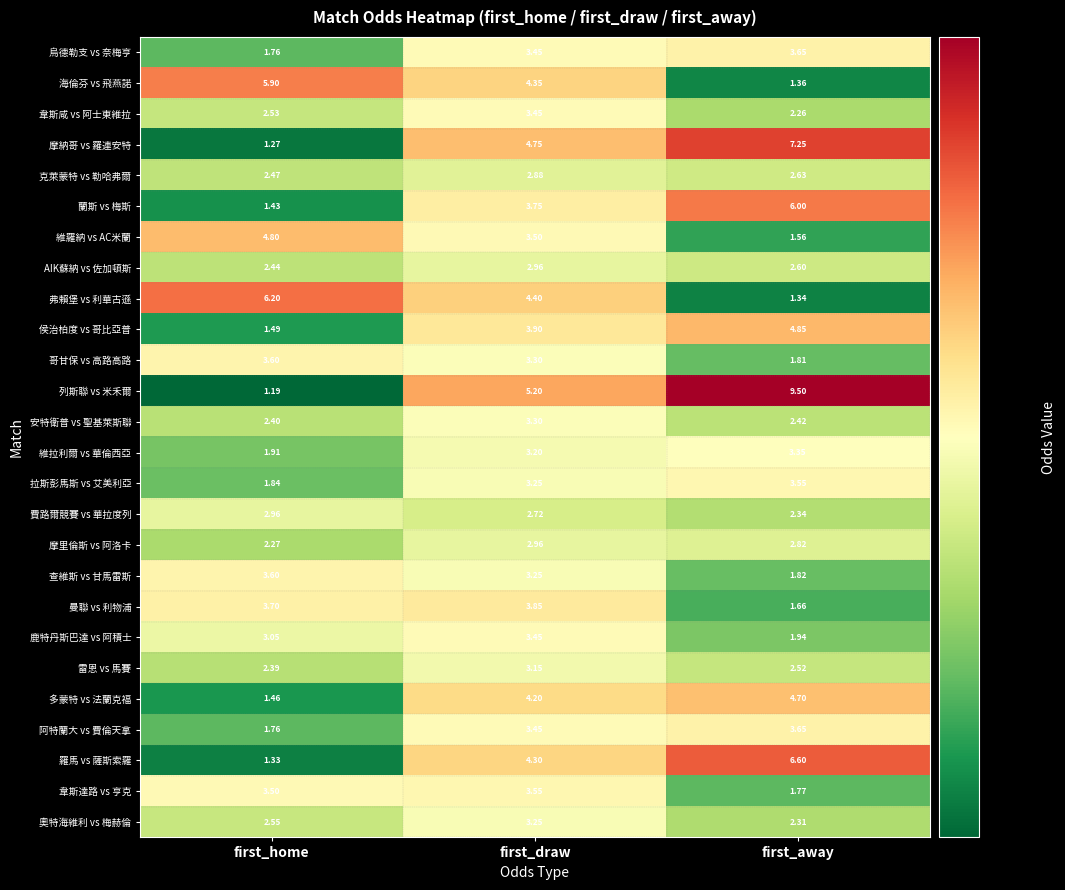

Rank the categories by 克萊蒙特 vs 勒哈弗爾 value from lowest to highest.

first_home, first_away, first_draw